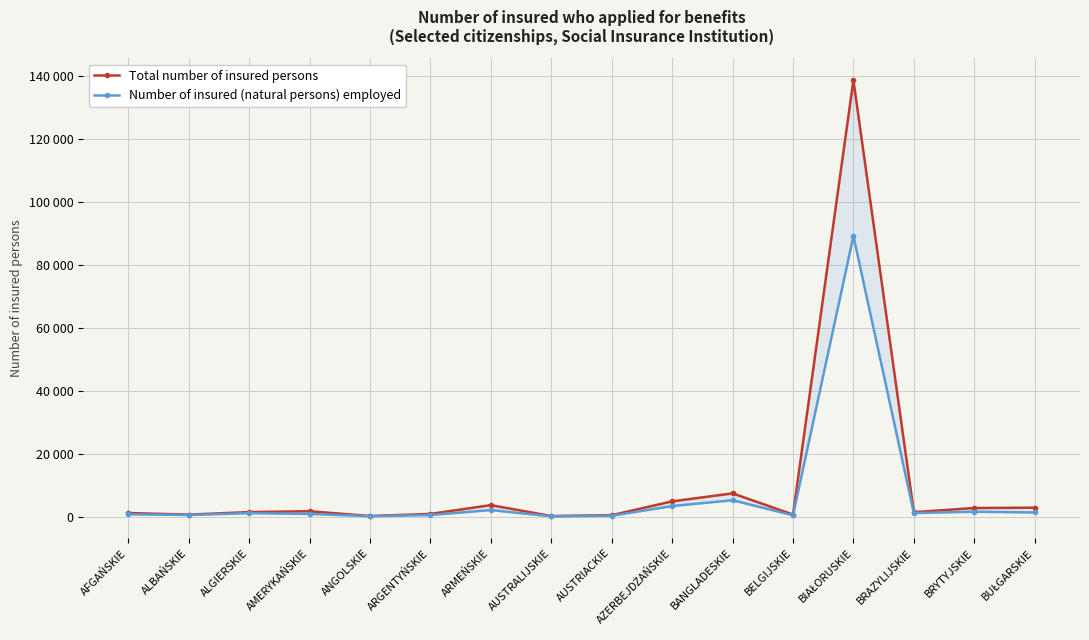

True or false: Total number of insured persons has more than 0 points higher than both neighbors.

True